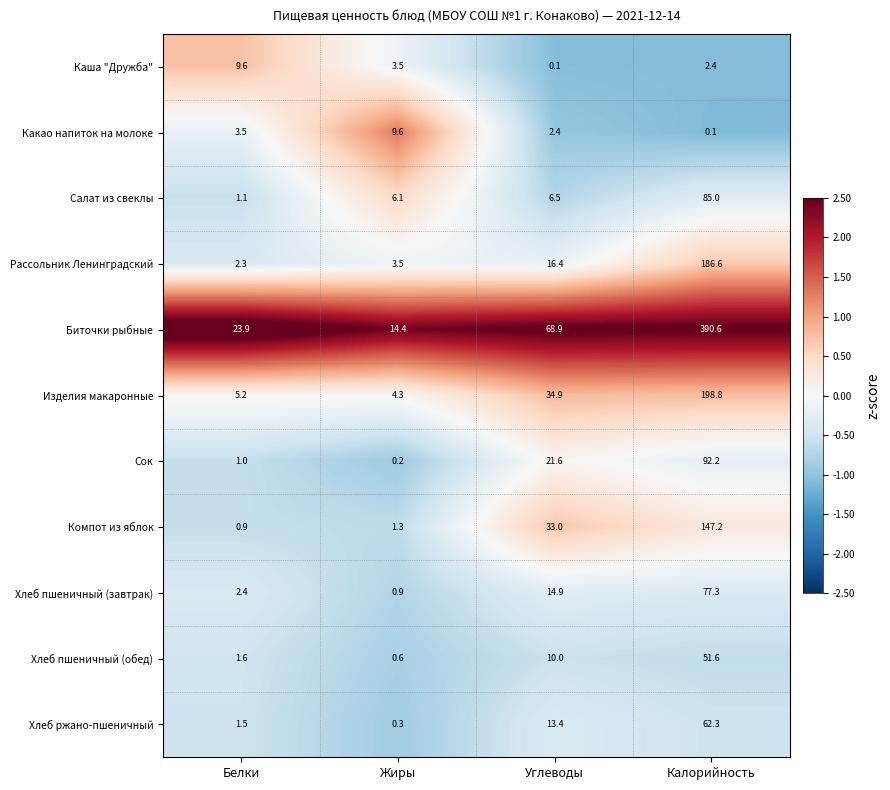

The value of Какао напиток на молоке at Углеводы is 2.4. True or false?

True